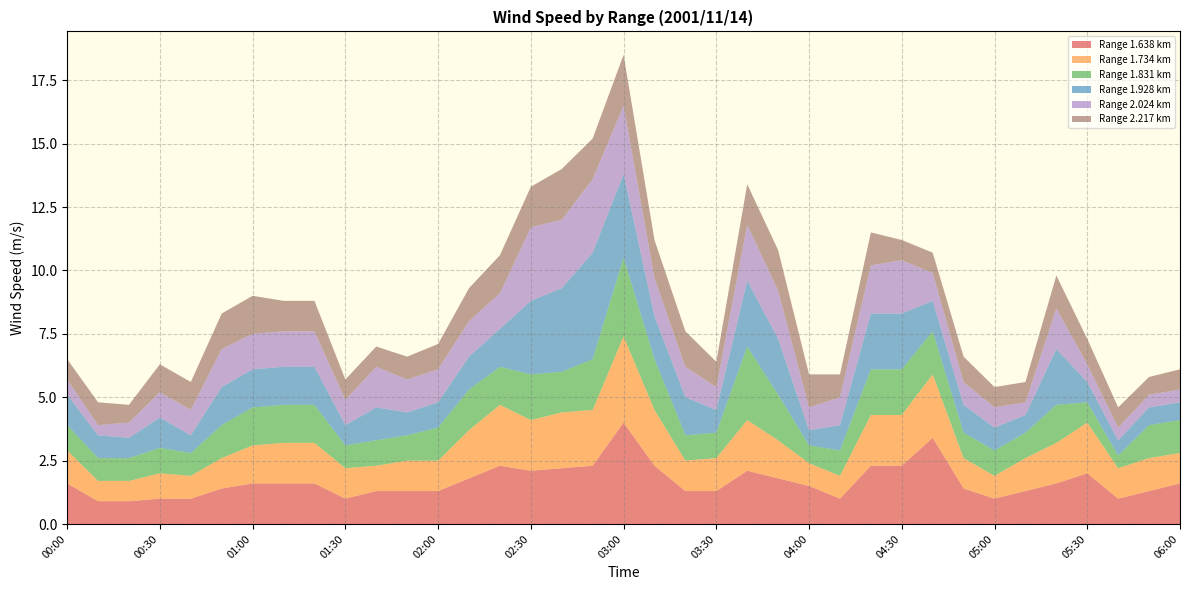

Reading left to right, transcribe all the data shown in this chart.

1.638: 00:00=1.6	00:10=0.9	00:20=0.9	00:30=1.0	00:40=1.0	00:50=1.4	01:00=1.6	01:10=1.6	01:20=1.6	01:30=1.0	01:40=1.3	01:50=1.3	02:00=1.3	02:10=1.8	02:20=2.3	02:30=2.1	02:40=2.2	02:50=2.3	03:00=4.0	03:10=2.3	03:20=1.3	03:30=1.3	03:40=2.1	03:50=1.8	04:00=1.5	04:10=1.0	04:20=2.3	04:30=2.3	04:40=3.4	04:50=1.4	05:00=1.0	05:10=1.3	05:20=1.6	05:30=2.0	05:40=1.0	05:50=1.3	06:00=1.6
1.734: 00:00=1.3	00:10=0.8	00:20=0.8	00:30=1.0	00:40=0.9	00:50=1.2	01:00=1.5	01:10=1.6	01:20=1.6	01:30=1.2	01:40=1.0	01:50=1.2	02:00=1.2	02:10=1.9	02:20=2.4	02:30=2.0	02:40=2.2	02:50=2.2	03:00=3.4	03:10=2.2	03:20=1.2	03:30=1.3	03:40=2.0	03:50=1.5	04:00=0.9	04:10=0.9	04:20=2.0	04:30=2.0	04:40=2.5	04:50=1.2	05:00=0.9	05:10=1.3	05:20=1.6	05:30=2.0	05:40=1.2	05:50=1.3	06:00=1.2
1.831: 00:00=1.0	00:10=0.9	00:20=0.9	00:30=1.0	00:40=0.9	00:50=1.3	01:00=1.5	01:10=1.5	01:20=1.5	01:30=0.9	01:40=1.0	01:50=1.0	02:00=1.3	02:10=1.6	02:20=1.5	02:30=1.8	02:40=1.6	02:50=2.0	03:00=3.1	03:10=2.0	03:20=1.0	03:30=1.0	03:40=2.9	03:50=1.8	04:00=0.7	04:10=1.0	04:20=1.8	04:30=1.8	04:40=1.7	04:50=1.0	05:00=1.0	05:10=1.0	05:20=1.5	05:30=0.8	05:40=0.5	05:50=1.3	06:00=1.3
1.928: 00:00=1.2	00:10=0.9	00:20=0.8	00:30=1.2	00:40=0.7	00:50=1.5	01:00=1.5	01:10=1.5	01:20=1.5	01:30=0.8	01:40=1.3	01:50=0.9	02:00=1.0	02:10=1.3	02:20=1.5	02:30=2.9	02:40=3.3	02:50=4.2	03:00=3.3	03:10=1.7	03:20=1.5	03:30=0.9	03:40=2.6	03:50=2.2	04:00=0.6	04:10=1.0	04:20=2.2	04:30=2.2	04:40=1.2	04:50=1.1	05:00=0.9	05:10=0.7	05:20=2.2	05:30=0.8	05:40=0.6	05:50=0.7	06:00=0.7
2.024: 00:00=0.6	00:10=0.4	00:20=0.6	00:30=1.0	00:40=1.0	00:50=1.5	01:00=1.4	01:10=1.4	01:20=1.4	01:30=1.0	01:40=1.6	01:50=1.3	02:00=1.3	02:10=1.4	02:20=1.4	02:30=2.9	02:40=2.7	02:50=2.9	03:00=2.7	03:10=1.5	03:20=1.2	03:30=0.9	03:40=2.2	03:50=1.9	04:00=0.9	04:10=1.1	04:20=1.9	04:30=2.1	04:40=1.1	04:50=0.9	05:00=0.8	05:10=0.5	05:20=1.6	05:30=0.7	05:40=0.5	05:50=0.5	06:00=0.5
2.217: 00:00=0.8	00:10=0.9	00:20=0.7	00:30=1.1	00:40=1.1	00:50=1.4	01:00=1.5	01:10=1.2	01:20=1.2	01:30=0.8	01:40=0.8	01:50=0.9	02:00=1.0	02:10=1.3	02:20=1.5	02:30=1.6	02:40=2.0	02:50=1.6	03:00=2.0	03:10=1.5	03:20=1.4	03:30=1.0	03:40=1.6	03:50=1.6	04:00=1.3	04:10=0.9	04:20=1.3	04:30=0.8	04:40=0.8	04:50=1.0	05:00=0.8	05:10=0.8	05:20=1.3	05:30=1.0	05:40=0.8	05:50=0.7	06:00=0.8